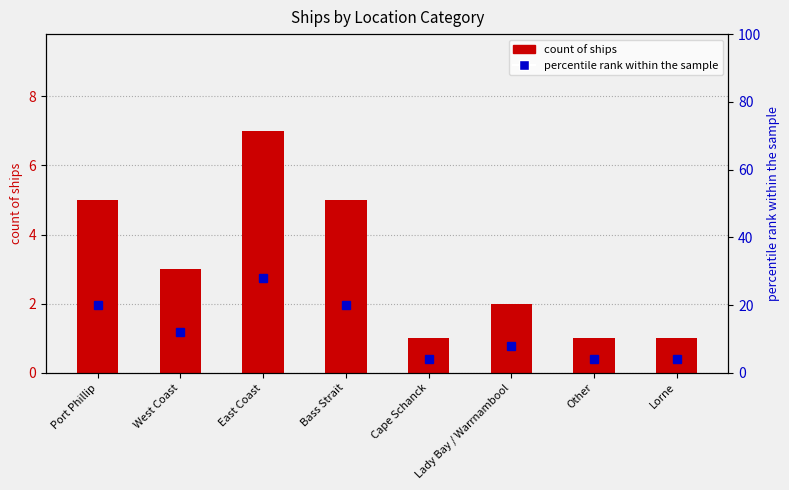

What is the smallest value displayed?

1.0